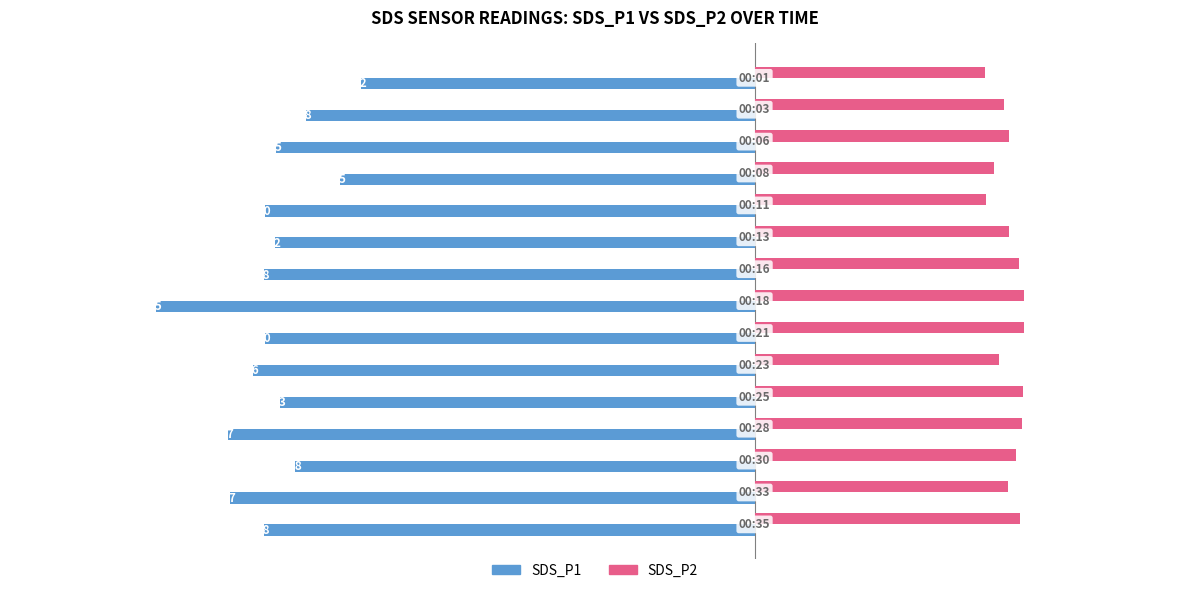

Rank the series by their maximum value, from lowest to highest.

SDS_P1, SDS_P2